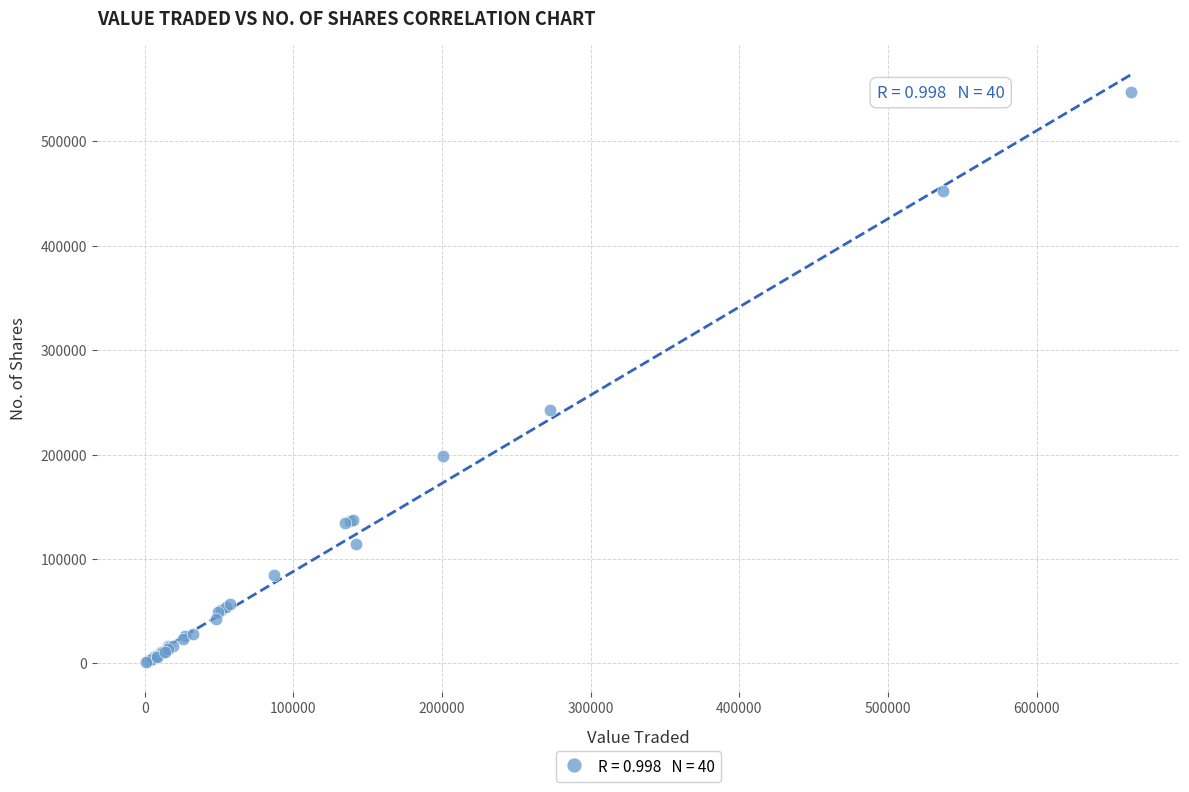

What Y value in the scatter plot is closest to 274244?

242682